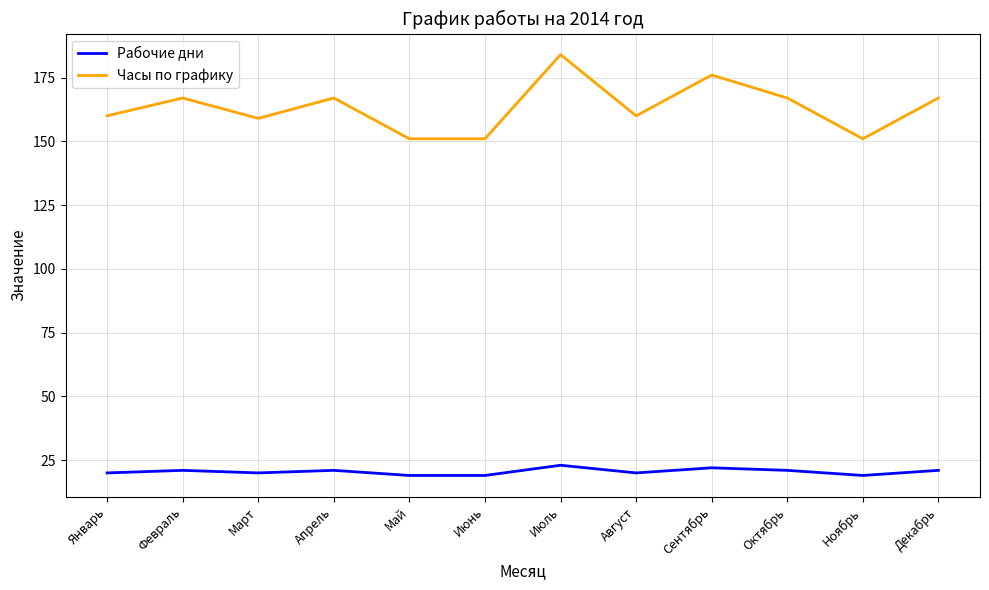

Rank the series at Май from lowest to highest value.

Рабочие дни, Часы по графику